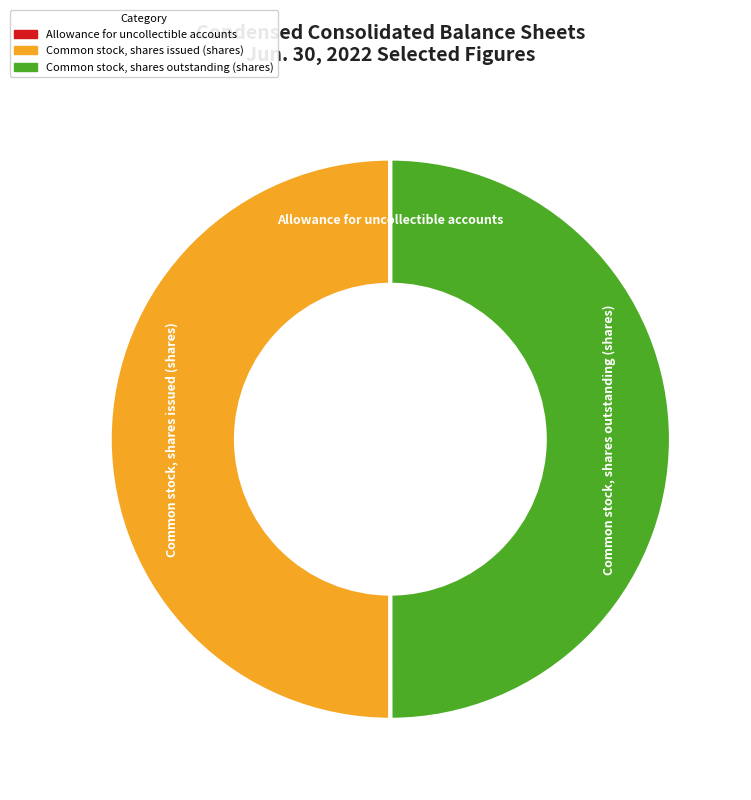

Rank the categories by value from highest to lowest.

Common stock, shares issued (shares), Common stock, shares outstanding (shares), Allowance for uncollectible accounts